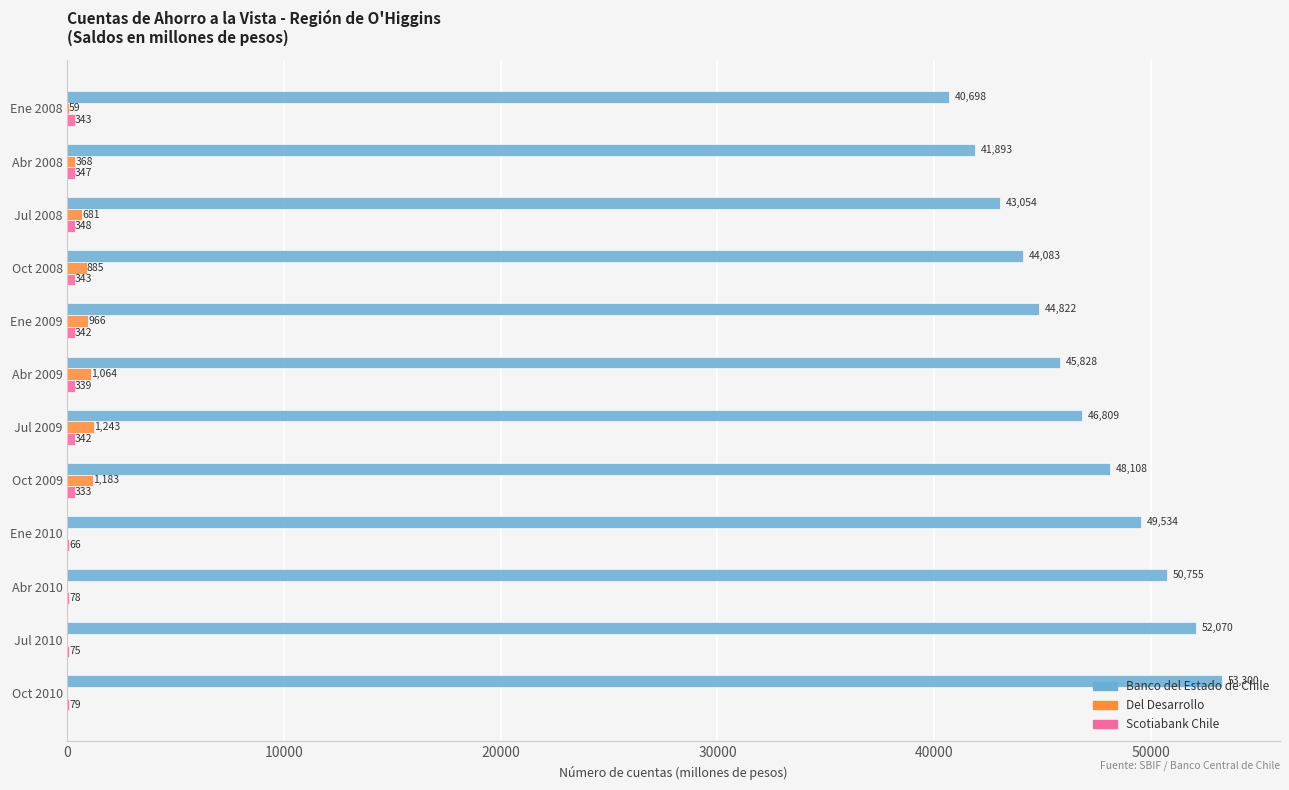

Between Oct 2008 and Oct 2010, which series saw the biggest shift?

Banco del Estado de Chile